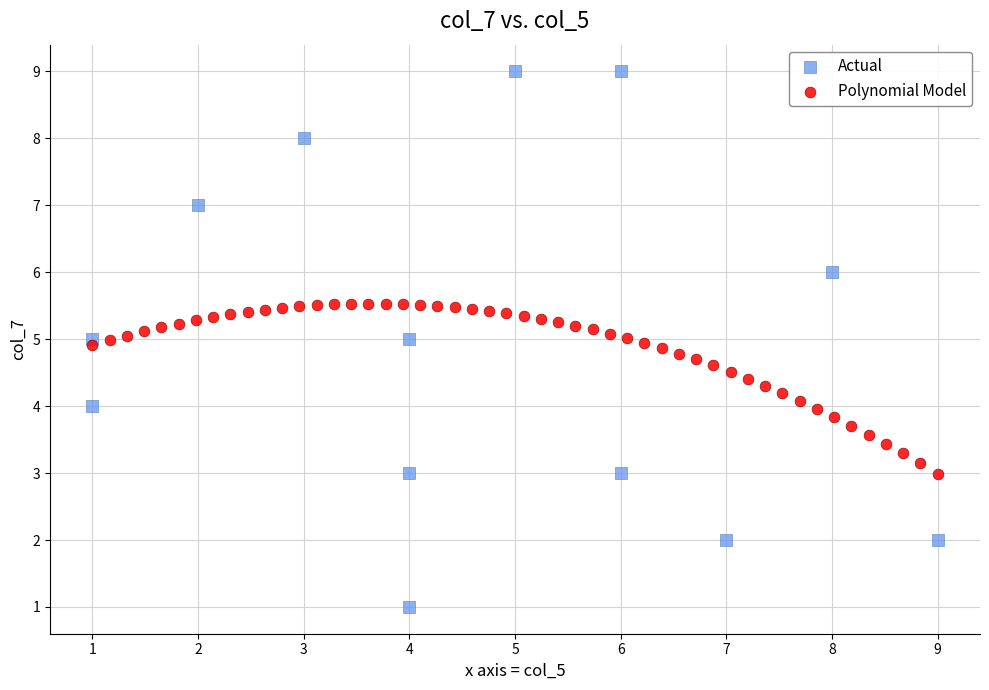

Which series has the widest spread of Y values?

Actual